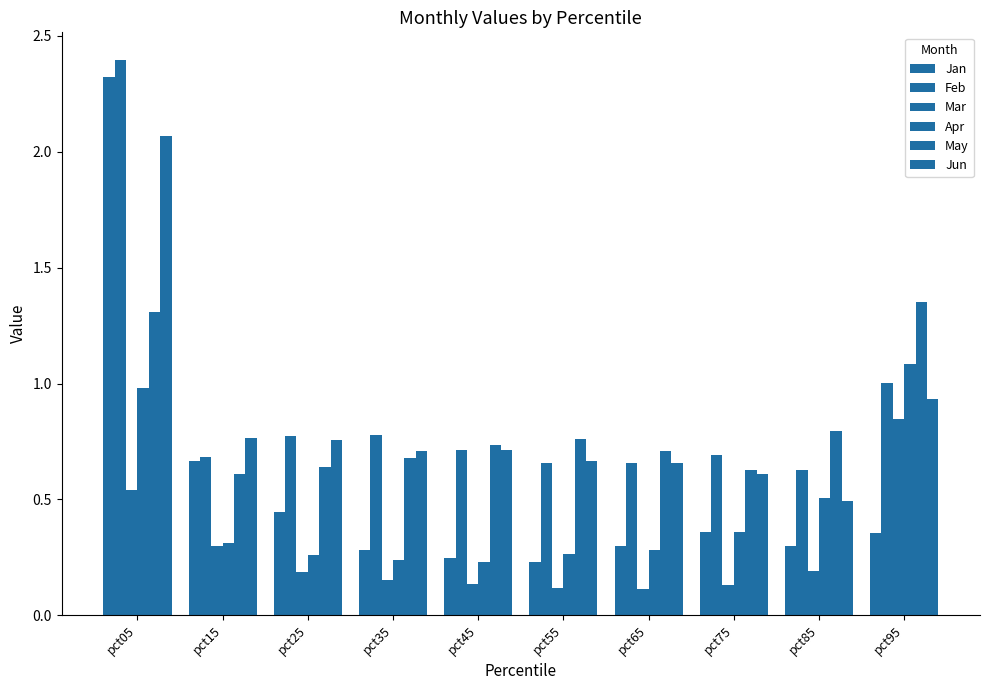

What is the approximate value of May at pct45?

0.7